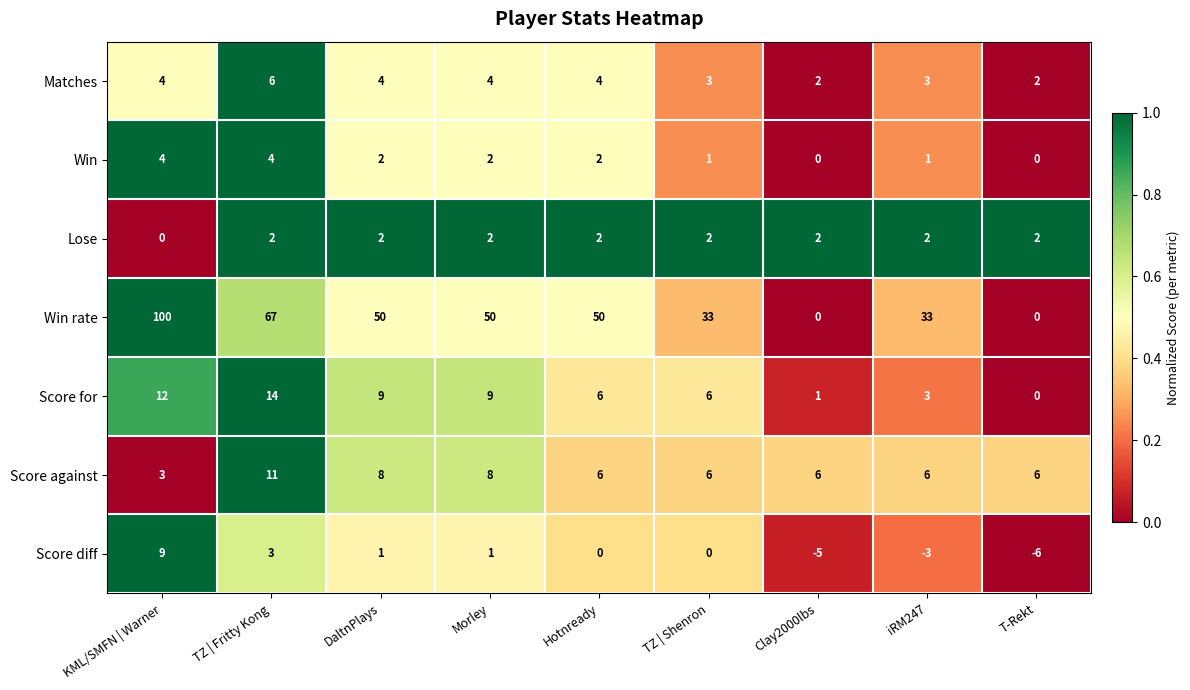

What is the difference between the highest and lowest values at DaltnPlays?

49